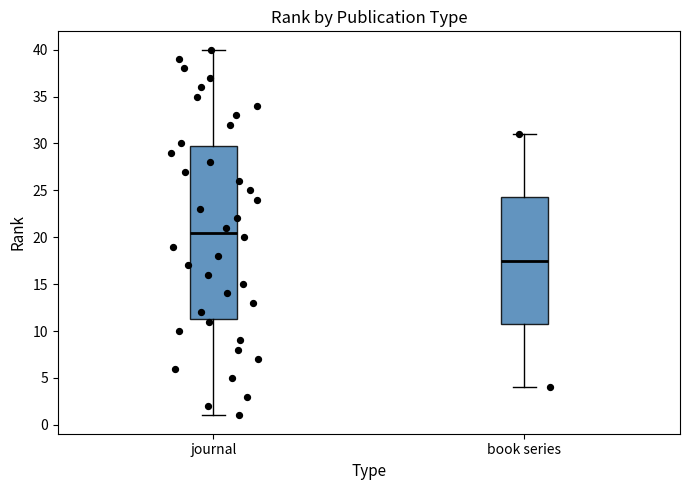

Reading left to right, read every box against the y-axis: the position of its median line, the range the box covers, and the ends of its whiskers. The values are not printed on the chart, so give them approximately, as read against the axis.

journal: median 20.5, box 11.5 to 30.0, whiskers 1.0 to 40.0
book series: median 17.5, box 11.0 to 24.5, whiskers 4.0 to 31.0